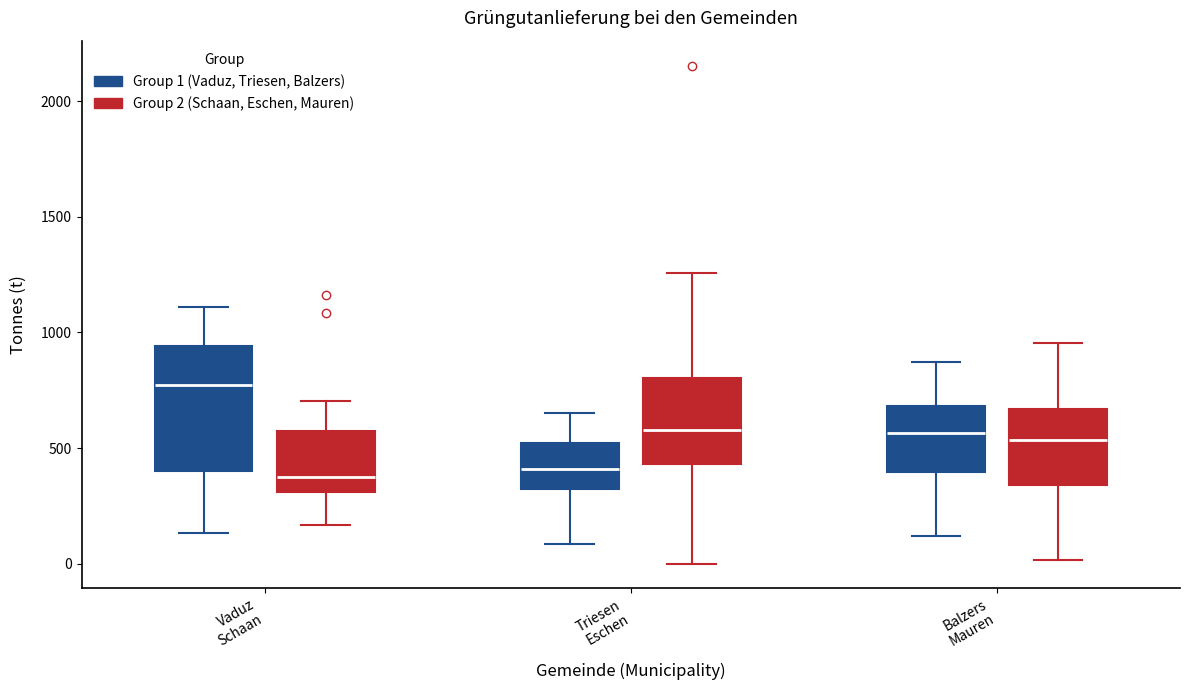

Reading left to right, read every box against the y-axis: the position of its median line, the range the box covers, and the ends of its whiskers. The values are not printed on the chart, so give them approximately, as read against the axis.

Vaduz Schaan (Group 1 (Vaduz, Triesen, Balzers)): median 750, box 400 to 950, whiskers 150 to 1100
Vaduz Schaan (Group 2 (Schaan, Eschen, Mauren)): median 350, box 300 to 550, whiskers 150 to 700
Triesen Eschen (Group 1 (Vaduz, Triesen, Balzers)): median 400, box 300 to 500, whiskers 100 to 650
Triesen Eschen (Group 2 (Schaan, Eschen, Mauren)): median 600, box 450 to 800, whiskers 0 to 1250
Balzers Mauren (Group 1 (Vaduz, Triesen, Balzers)): median 550, box 400 to 700, whiskers 100 to 850
Balzers Mauren (Group 2 (Schaan, Eschen, Mauren)): median 550, box 350 to 650, whiskers 0 to 950